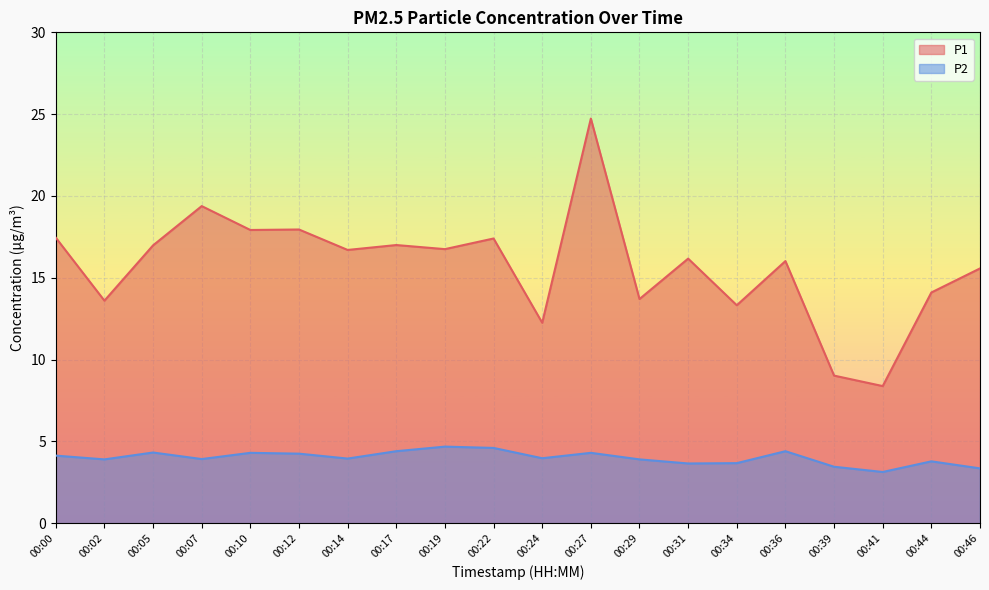

How many data points does each series have?

20